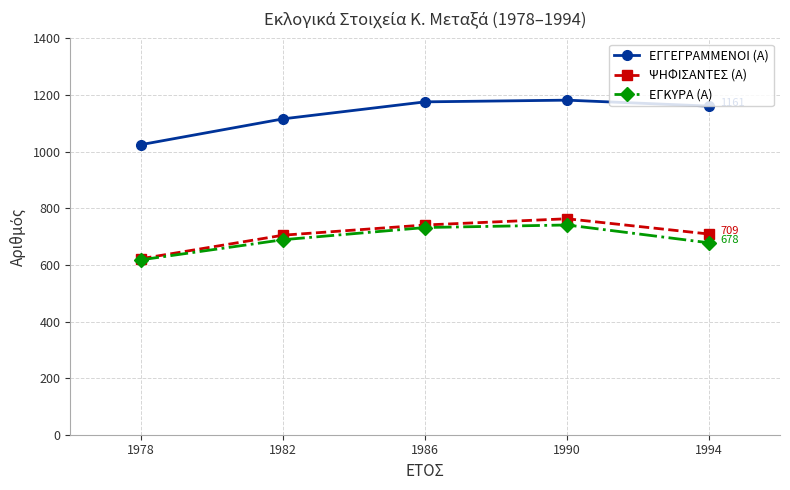

What are all the series names shown in the legend?

ΕΓΓΕΓΡΑΜΜΕΝΟΙ (Α), ΨΗΦΙΣΑΝΤΕΣ (Α), ΕΓΚΥΡΑ (Α)